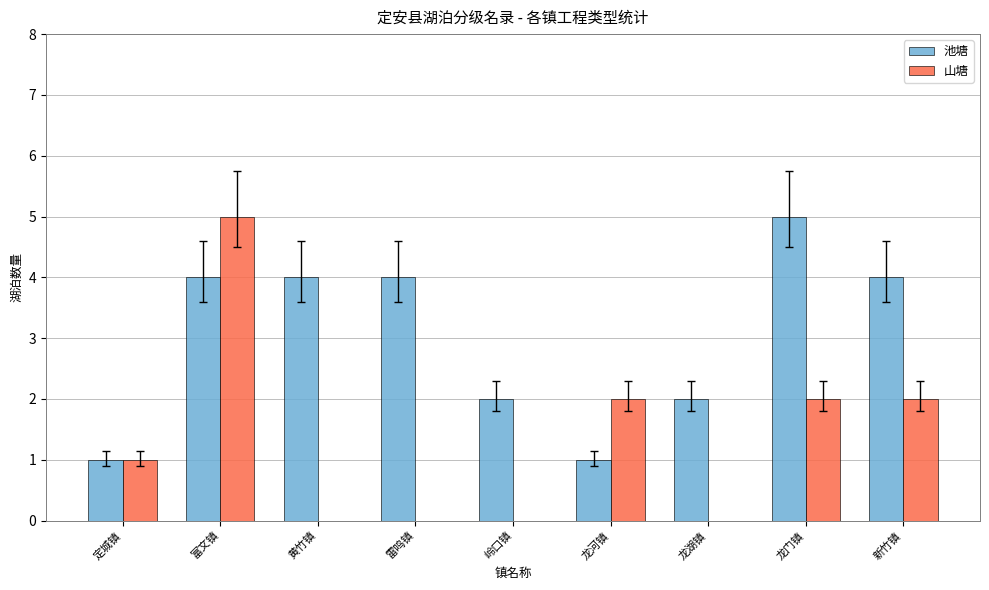

What is the sum of the 池塘 values at 雷鸣镇 and 岭口镇?

6